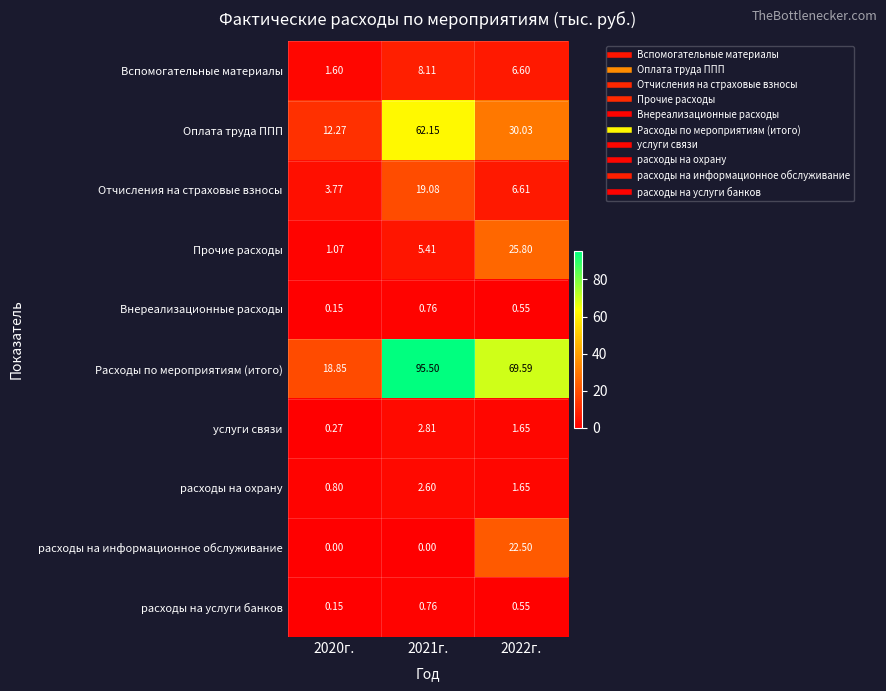

Which series has the widest spread of values?

Расходы по мероприятиям (итого)